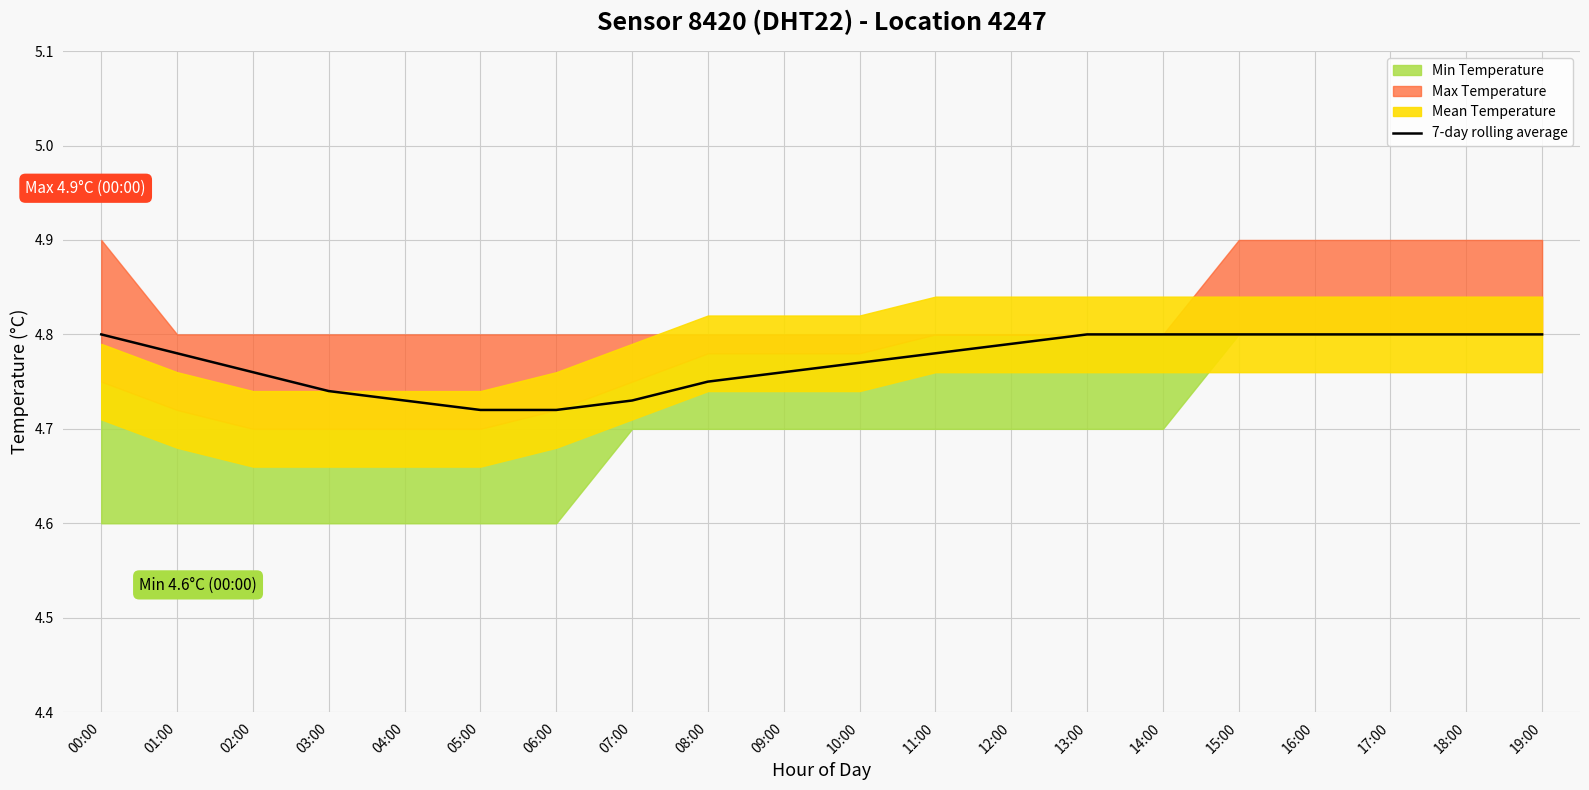

True or false: there are more than 2 points higher than both neighbors.

False